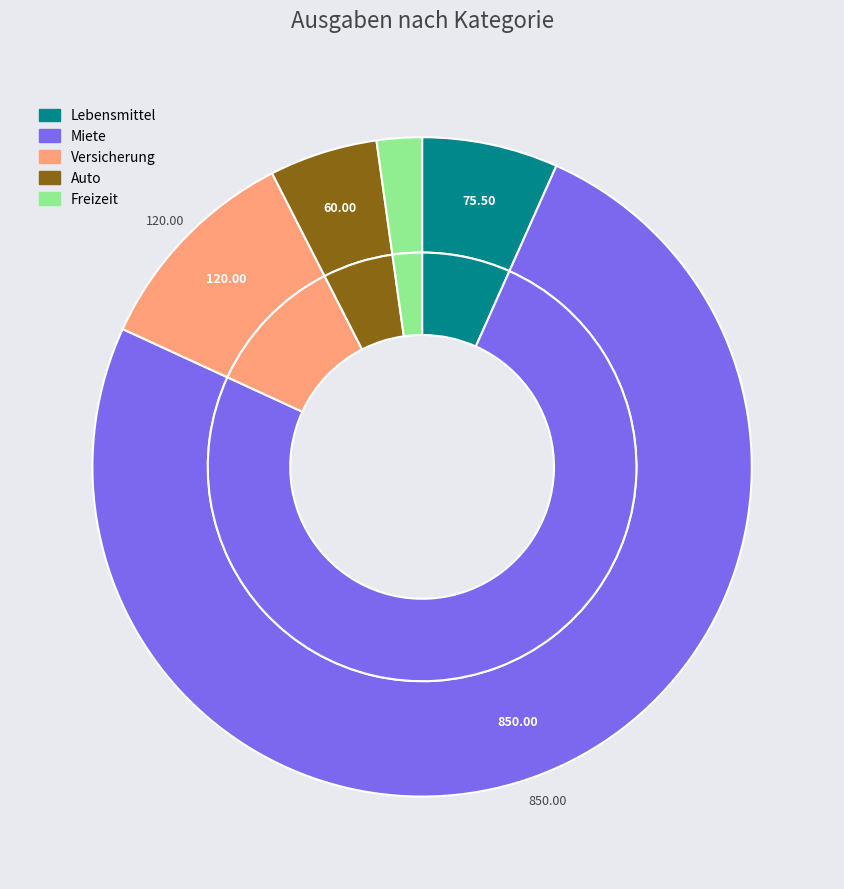

How many slices are in this pie chart?

5